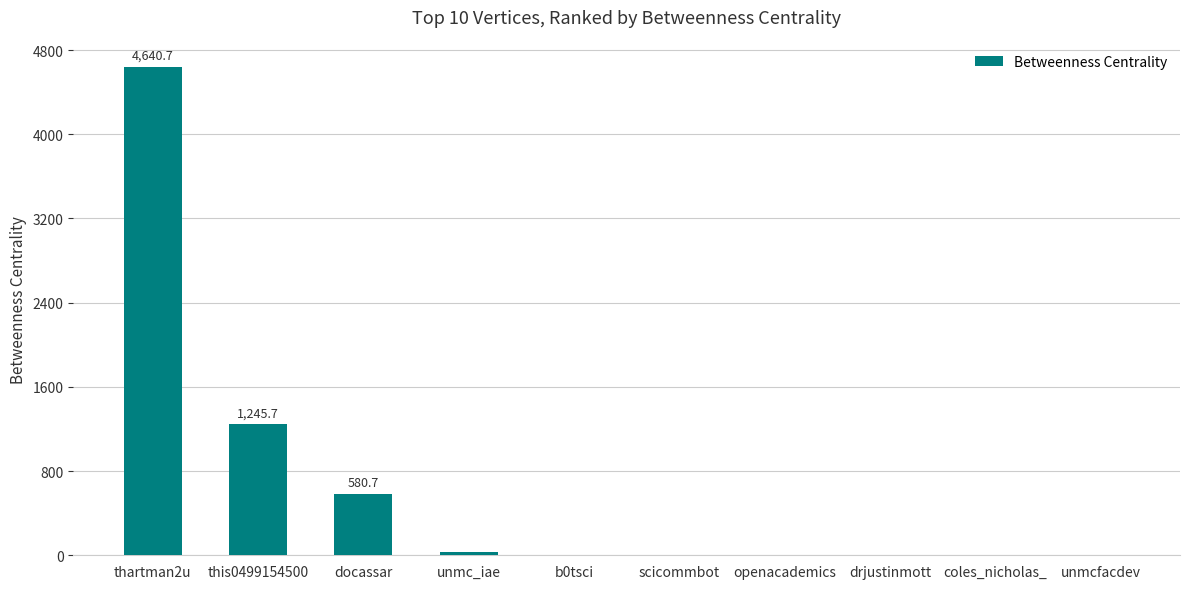

Read the value at b0tsci.

6.7